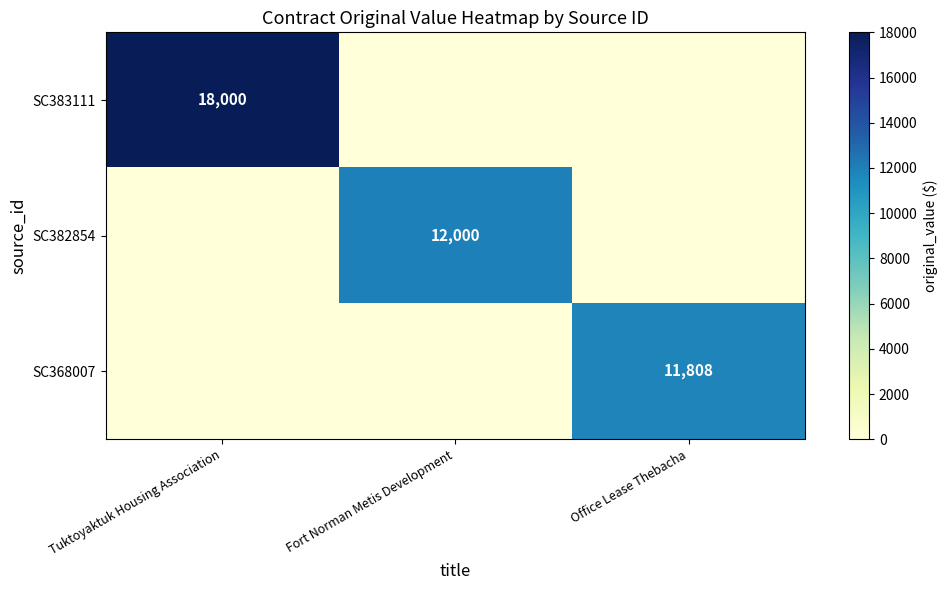

Is it true that SC382854 equals 12000 at Fort Norman Metis Development?

True